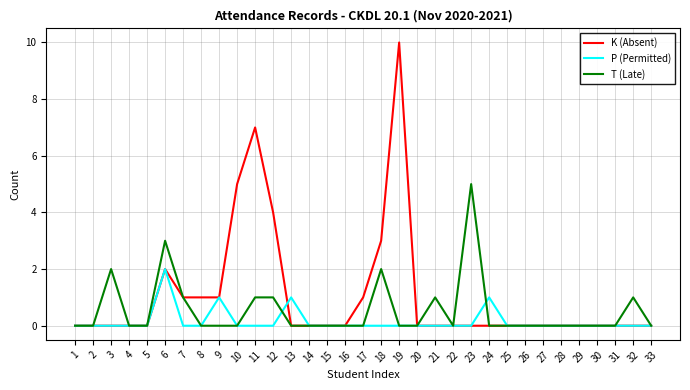

Reading right to left, list all the values displayed in this chart.

K (Absent): 33=0	32=0	31=0	30=0	29=0	28=0	27=0	26=0	25=0	24=0	23=0	22=0	21=0	20=0	19=10	18=3	17=1	16=0	15=0	14=0	13=0	12=4	11=7	10=5	9=1	8=1	7=1	6=2	5=0	4=0	3=0	2=0	1=0
P (Permitted): 33=0	32=0	31=0	30=0	29=0	28=0	27=0	26=0	25=0	24=1	23=0	22=0	21=0	20=0	19=0	18=0	17=0	16=0	15=0	14=0	13=1	12=0	11=0	10=0	9=1	8=0	7=0	6=2	5=0	4=0	3=0	2=0	1=0
T (Late): 33=0	32=1	31=0	30=0	29=0	28=0	27=0	26=0	25=0	24=0	23=5	22=0	21=1	20=0	19=0	18=2	17=0	16=0	15=0	14=0	13=0	12=1	11=1	10=0	9=0	8=0	7=1	6=3	5=0	4=0	3=2	2=0	1=0